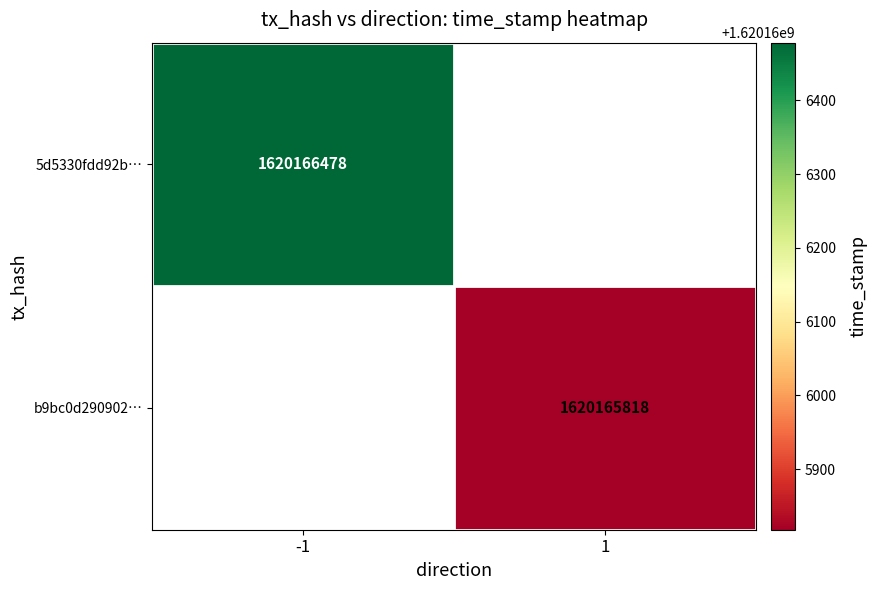

At time_stamp, list the series in order from smallest to largest.

b9bc0d290902962f218d03ad46007c51276aaef, 5d5330fdd92b5ad4b73cb2b018440e915bc9e4c